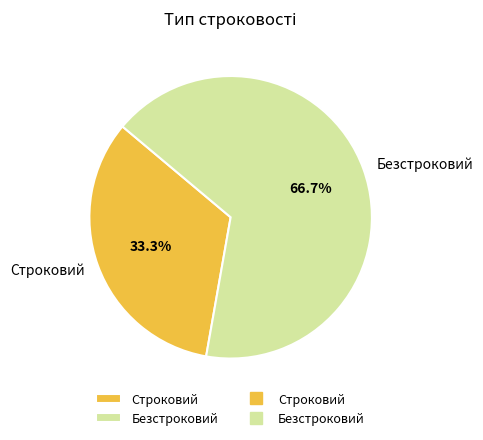

Is there any slice that represents more than half of the pie?

Yes